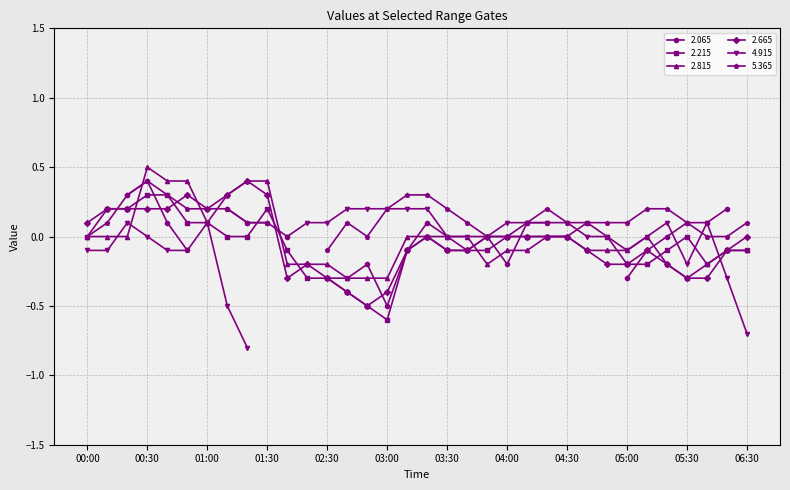

The value of 2.815 at 03:30 is -0.4. True or false?

False